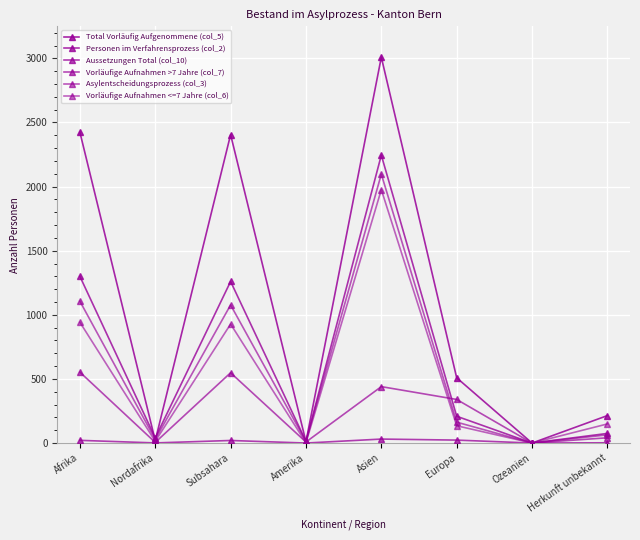

What is the difference between the highest and lowest values at Nordafrika?

39